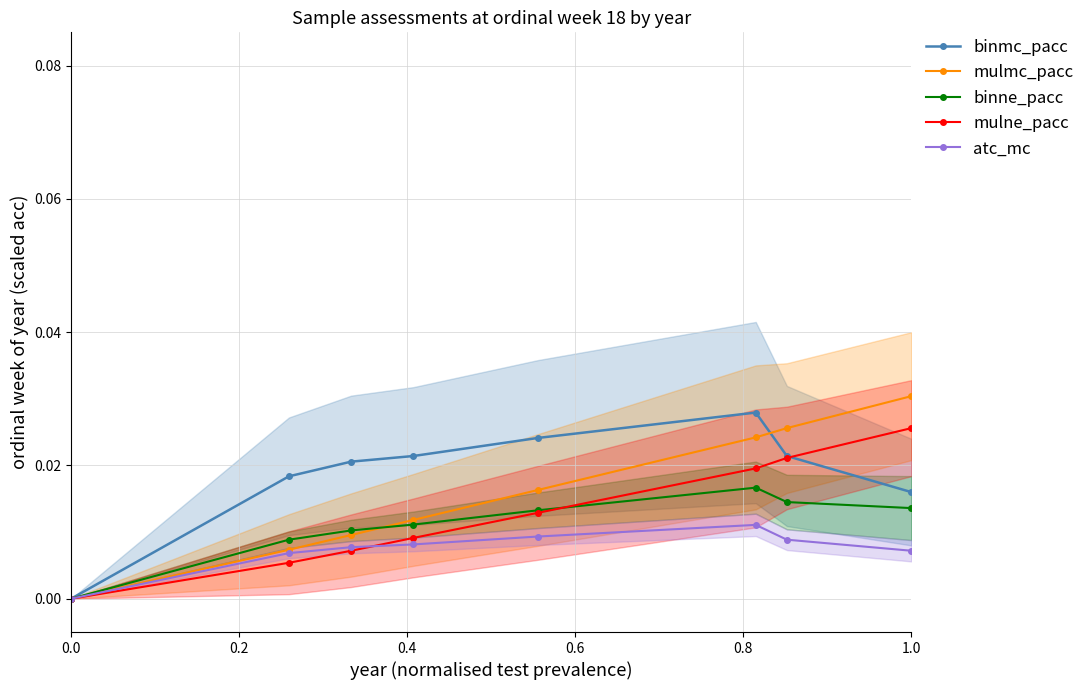

At how many categories does at least one series exceed 0?

7